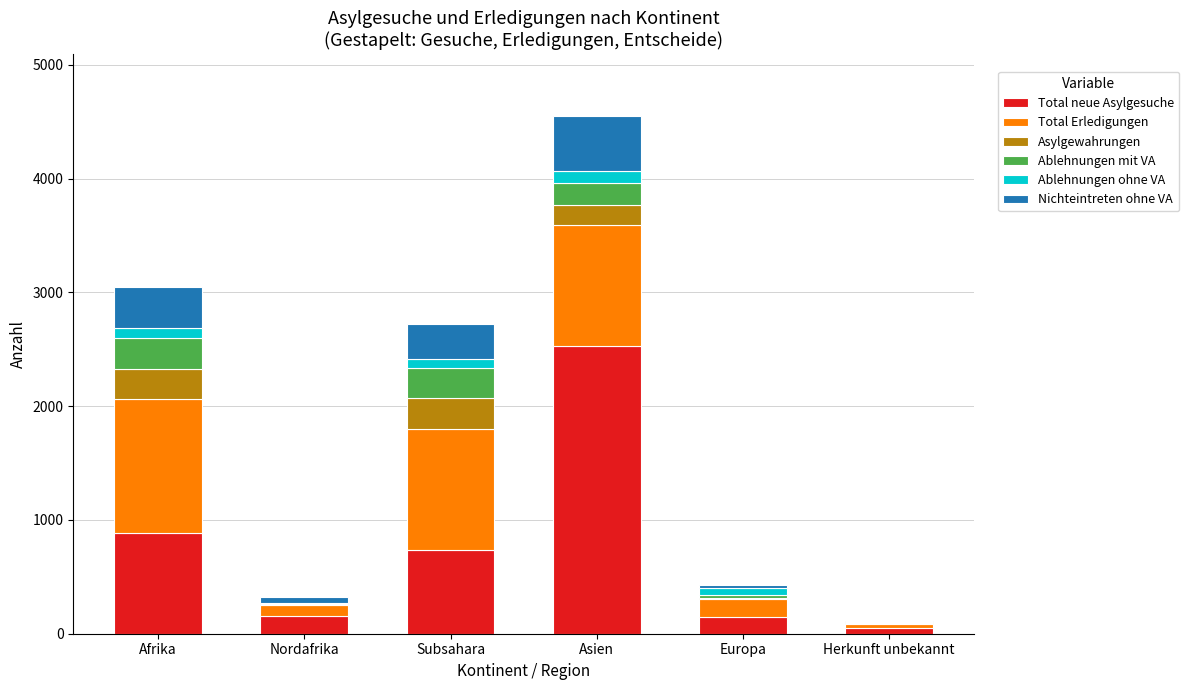

What is the maximum value for Total neue Asylgesuche?

2526